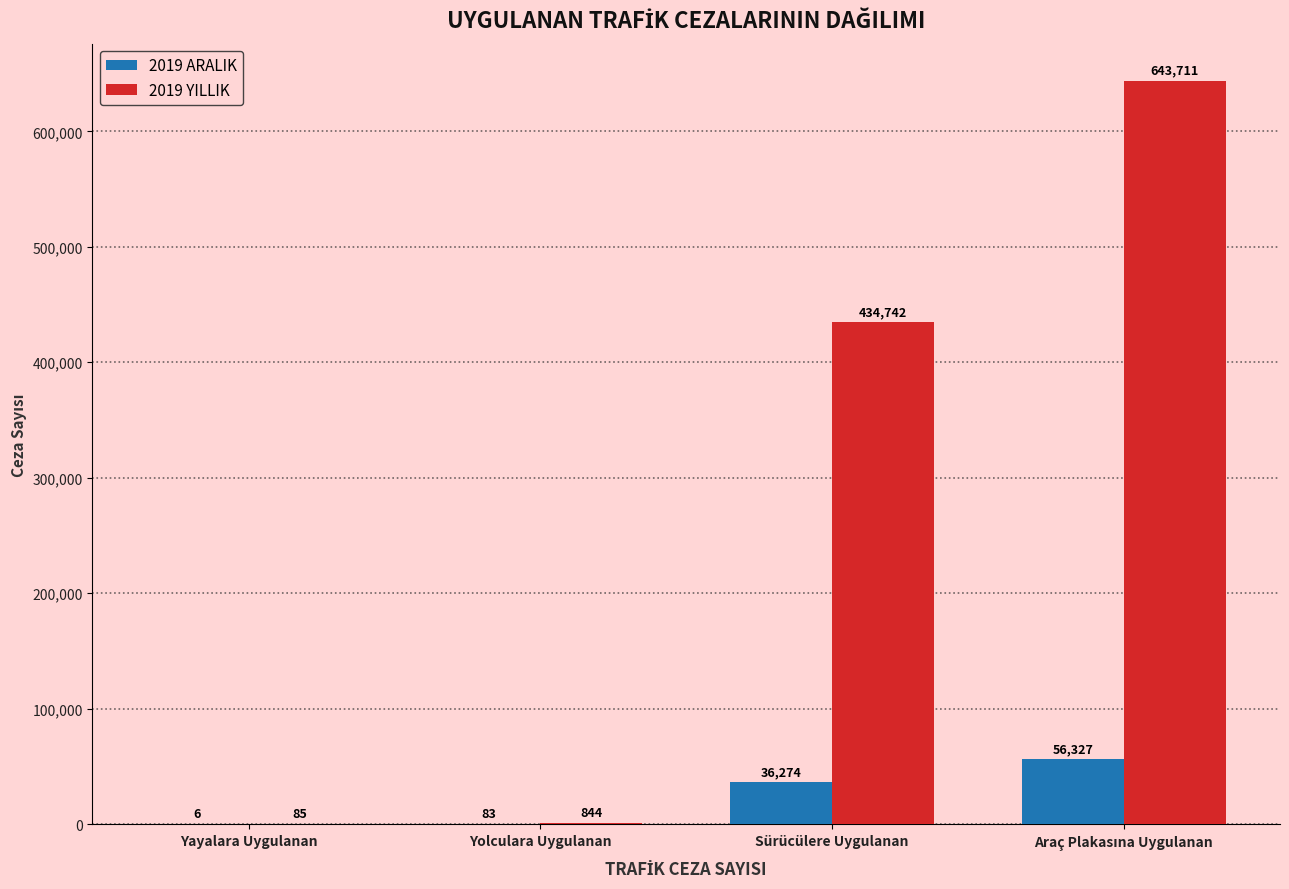

The value of 2019 YILLIK at Yayalara Uygulanan is 85. True or false?

True